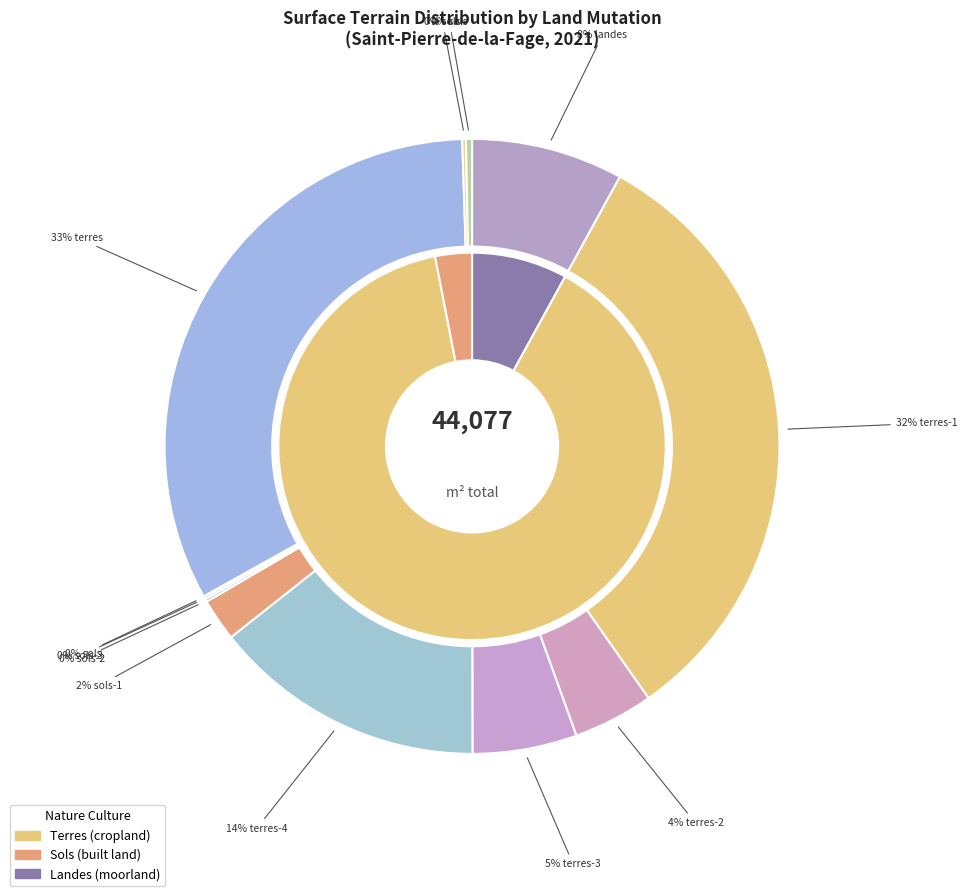

To the nearest percent, what is the combined percentage of 2021-566365 (sols-1) and 2021-570801 (sols)?

2%